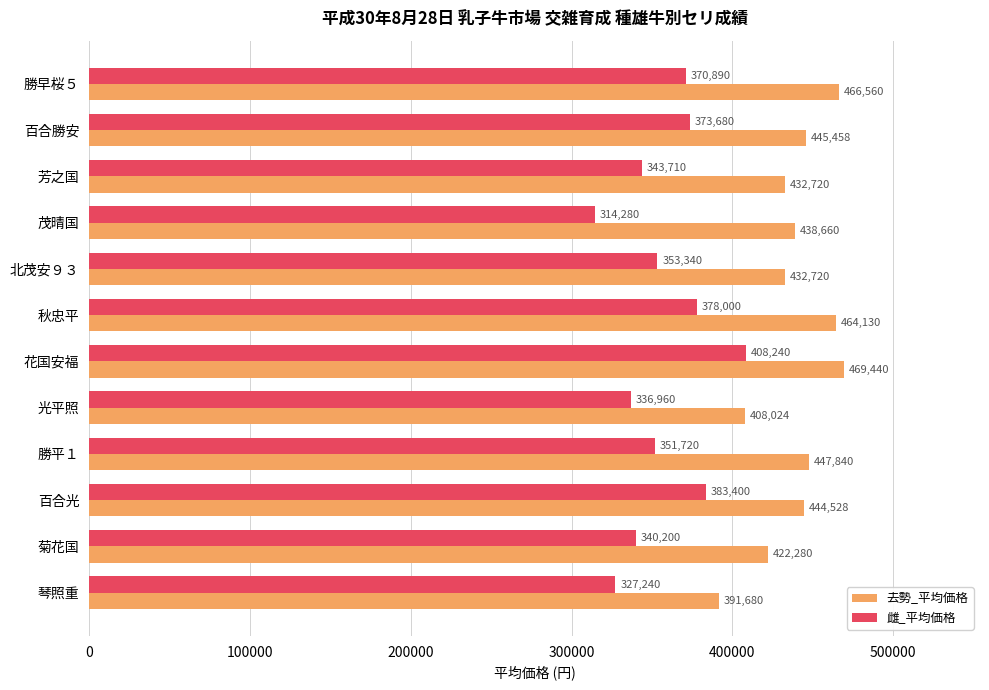

The 雌_平均価格 series shows 497847 at 秋忠平. True or false?

False